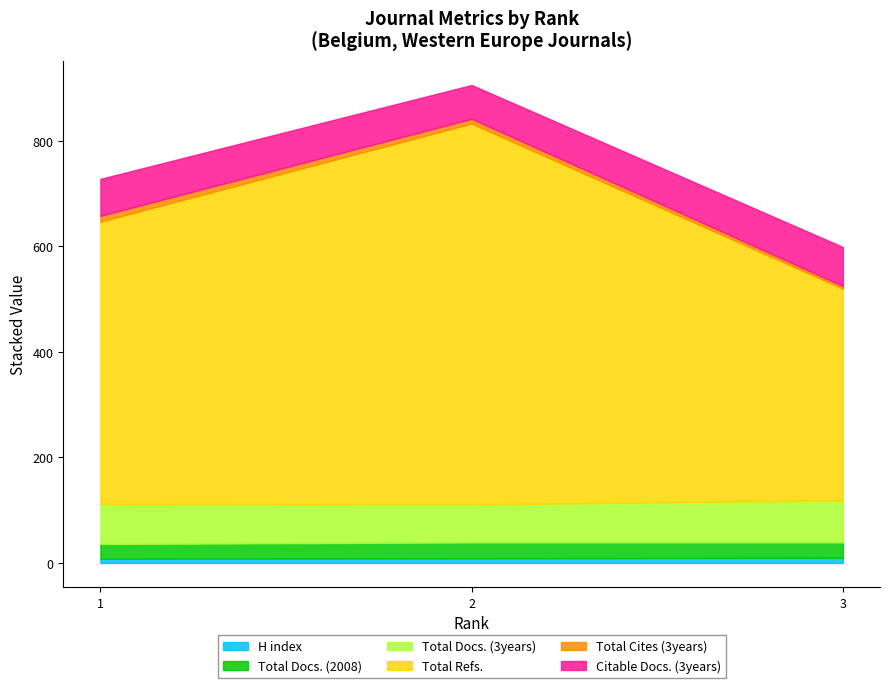

Is it true that Total Docs. (3years) equals 72 at 2?

True